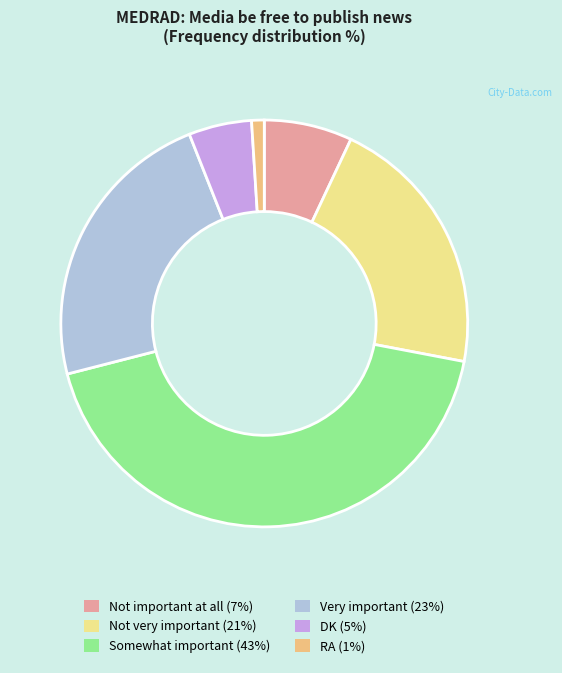

What is the ratio of the value at Very important to the value at Somewhat important?

0.5